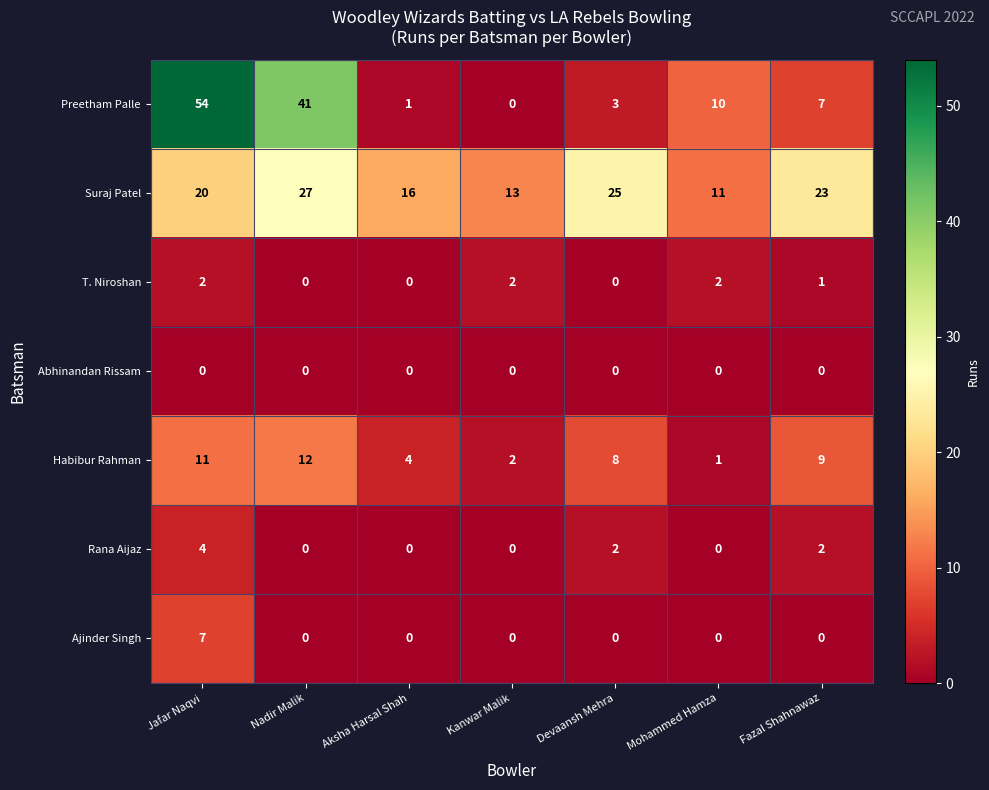

At which category is the sum across all series the highest?

Jafar Naqvi